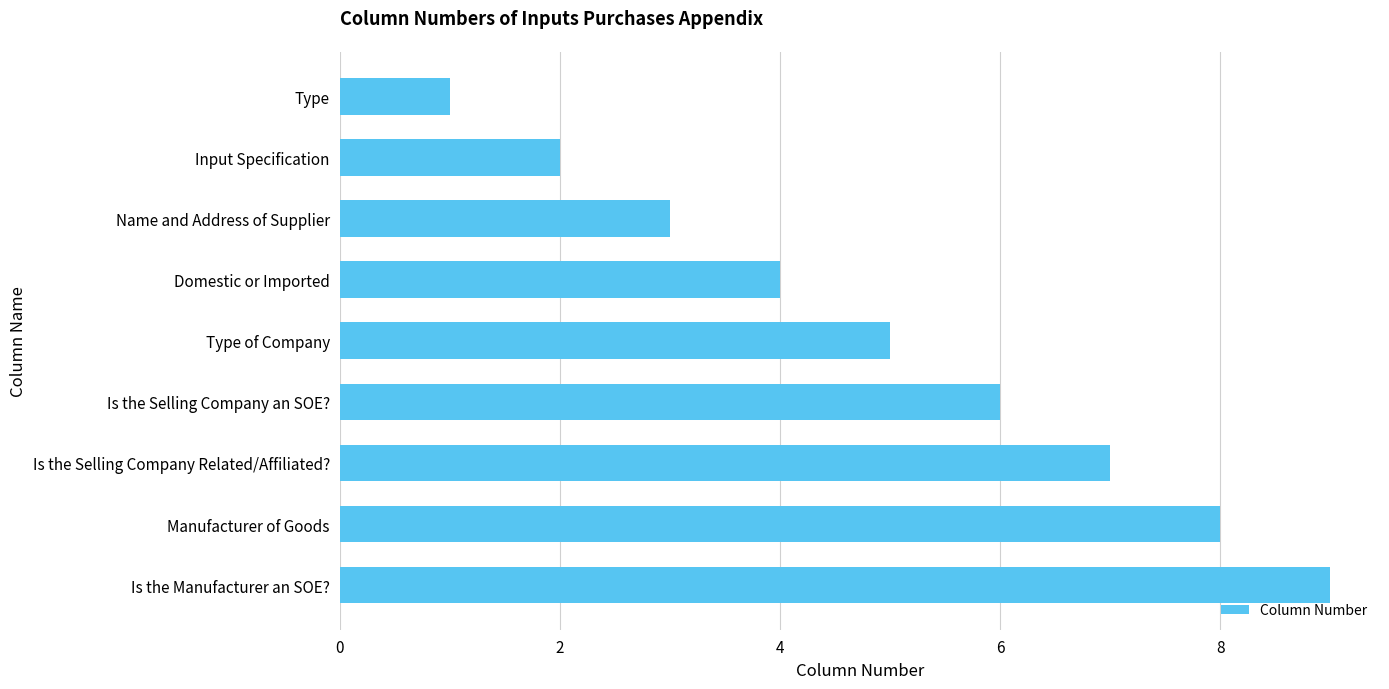

Does the chart contain stacked bars?

No